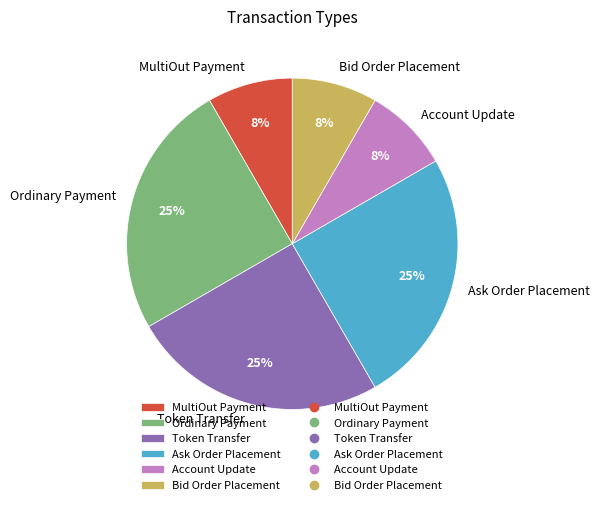

What percentage is the Token Transfer slice, to the nearest percent?

25%